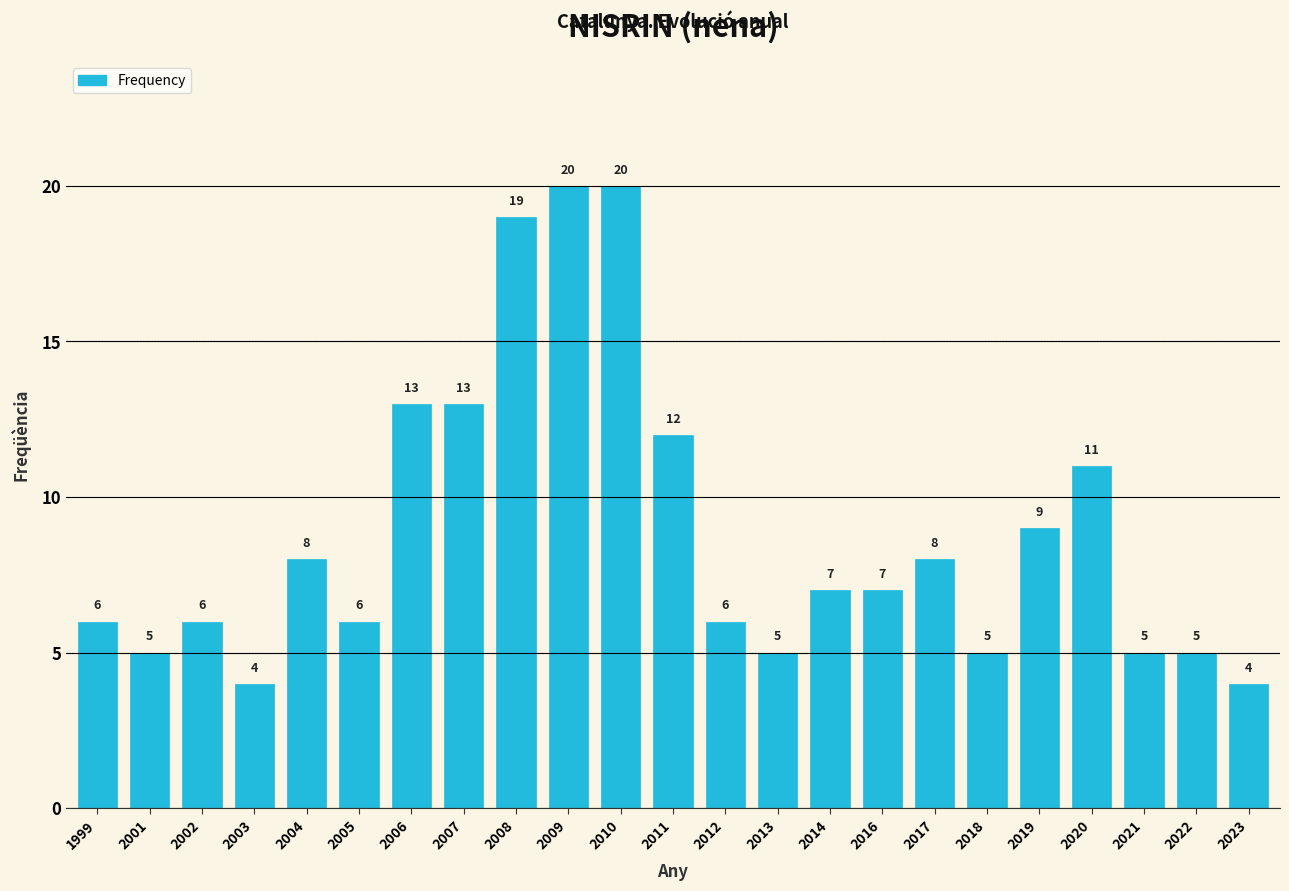

Reading left to right, transcribe all the data shown in this chart.

1999=6	2001=5	2002=6	2003=4	2004=8	2005=6	2006=13	2007=13	2008=19	2009=20	2010=20	2011=12	2012=6	2013=5	2014=7	2016=7	2017=8	2018=5	2019=9	2020=11	2021=5	2022=5	2023=4